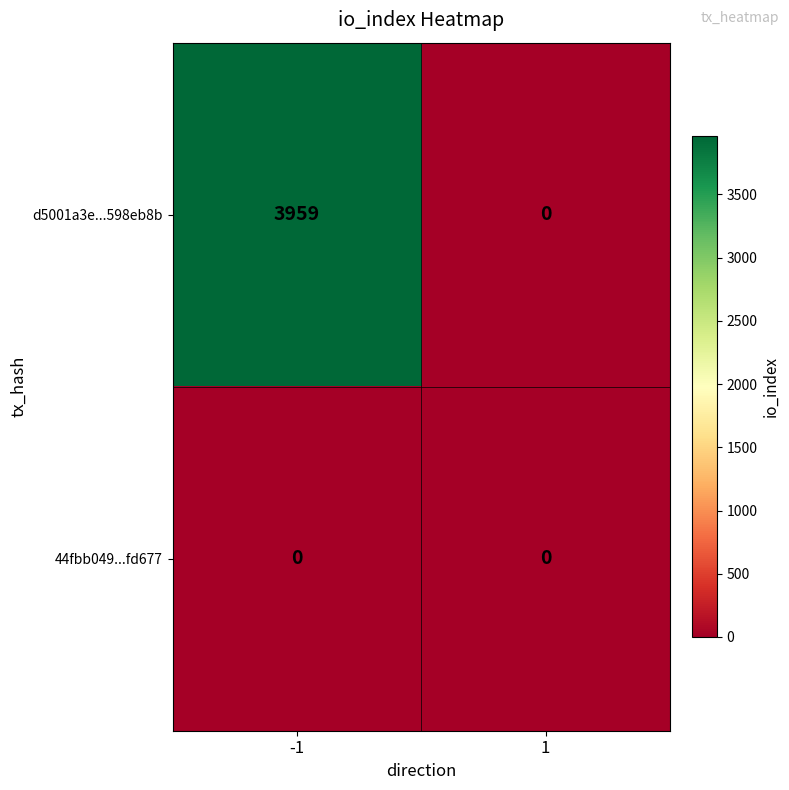

True or false: d5001a3e...598eb8b has a value of 1394 at -1.

False